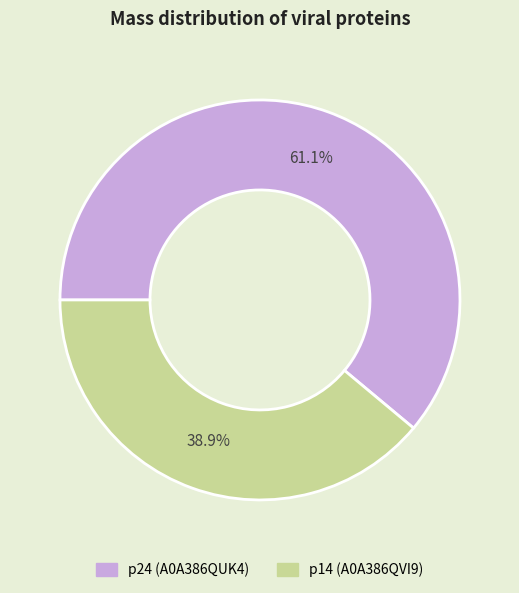

To the nearest percent, what is the combined percentage of p24 (A0A386QUK4) and p14 (A0A386QVI9)?

100%